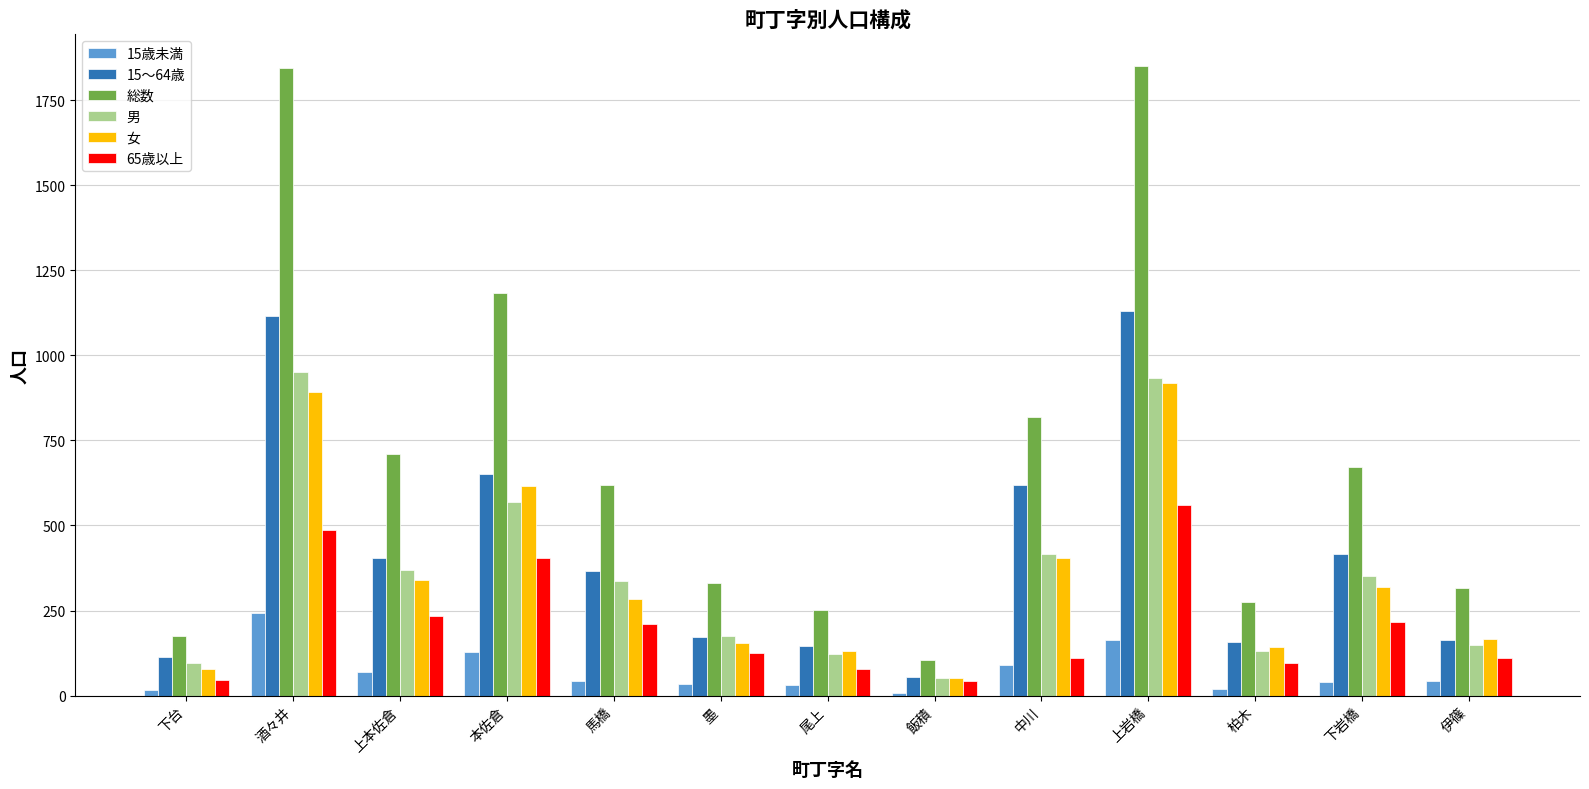

List the series in order of their peak value, highest first.

総数, 15～64歳, 男, 女, 65歳以上, 15歳未満